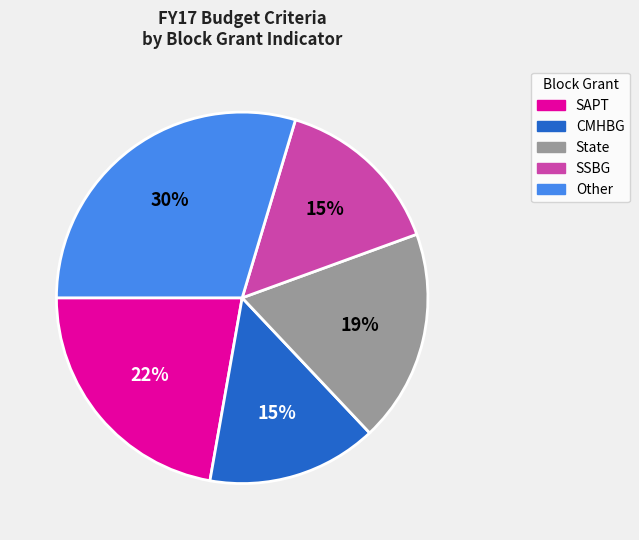

To the nearest percent, what is the difference between the largest and smallest slice percentages?

15%